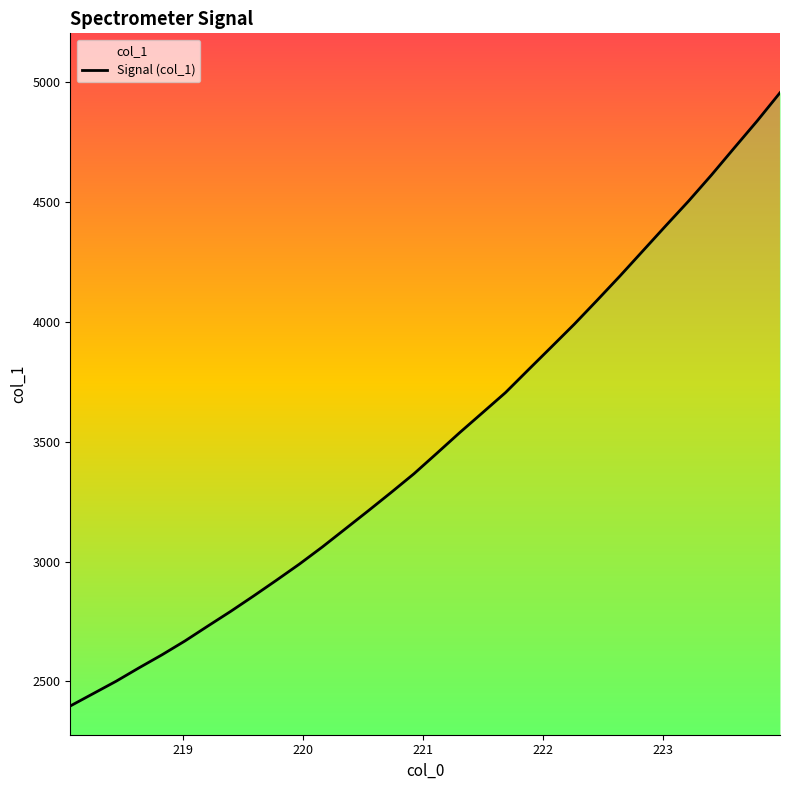

What is the difference between the second highest and minimum values?

2439.5